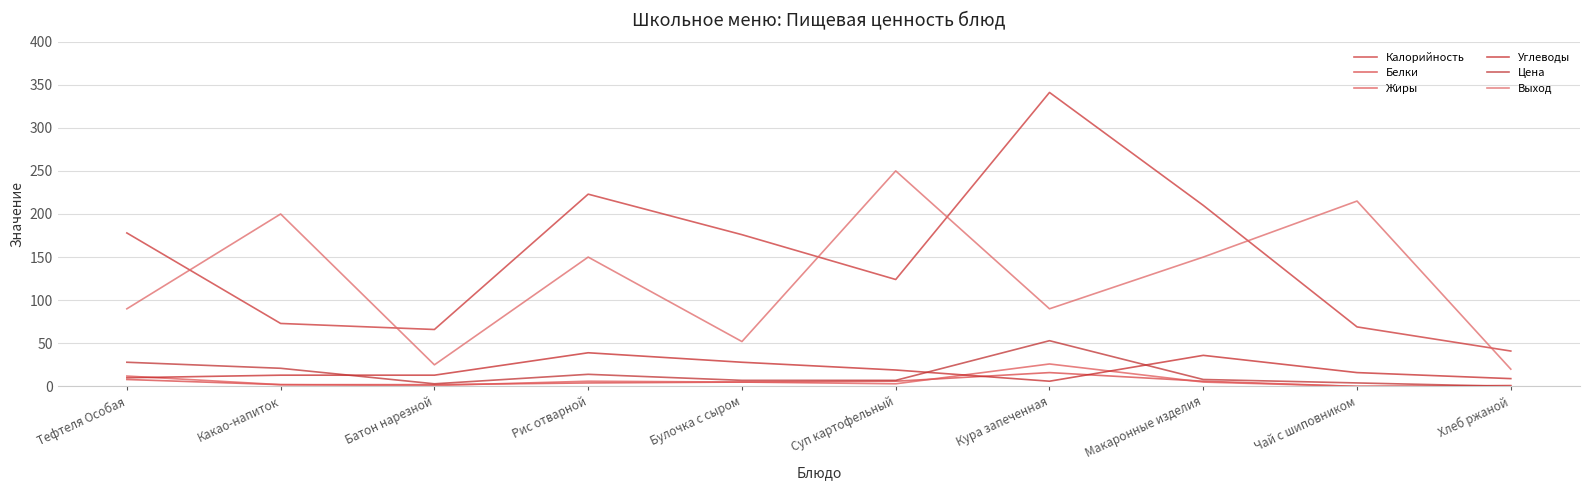

Which category has the highest value in the Белки series?

Кура запеченная